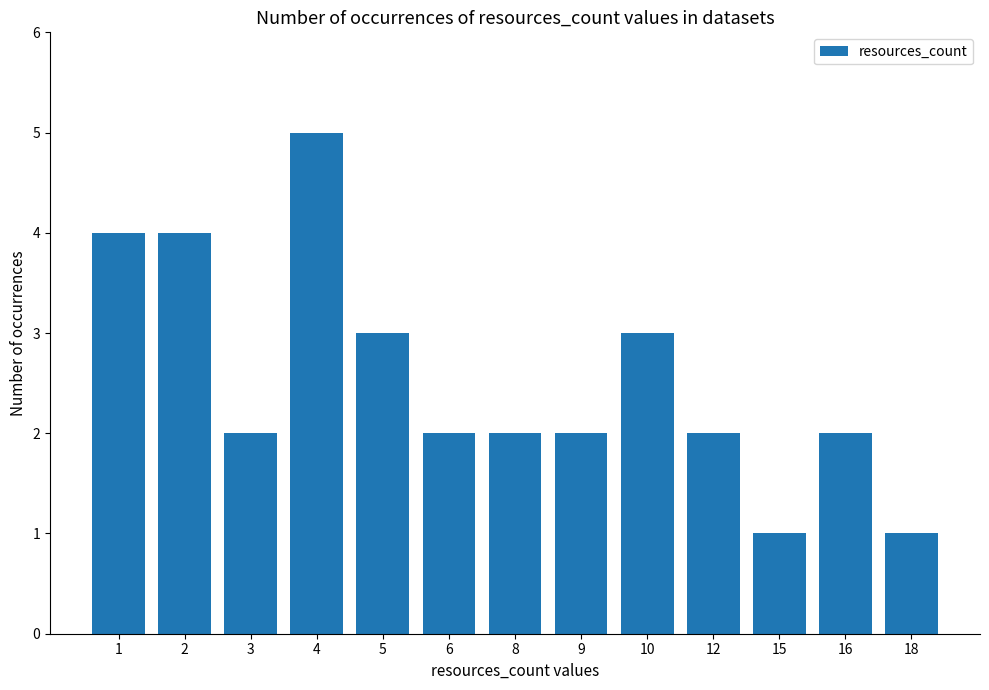

Which category has the highest value across all series?

4